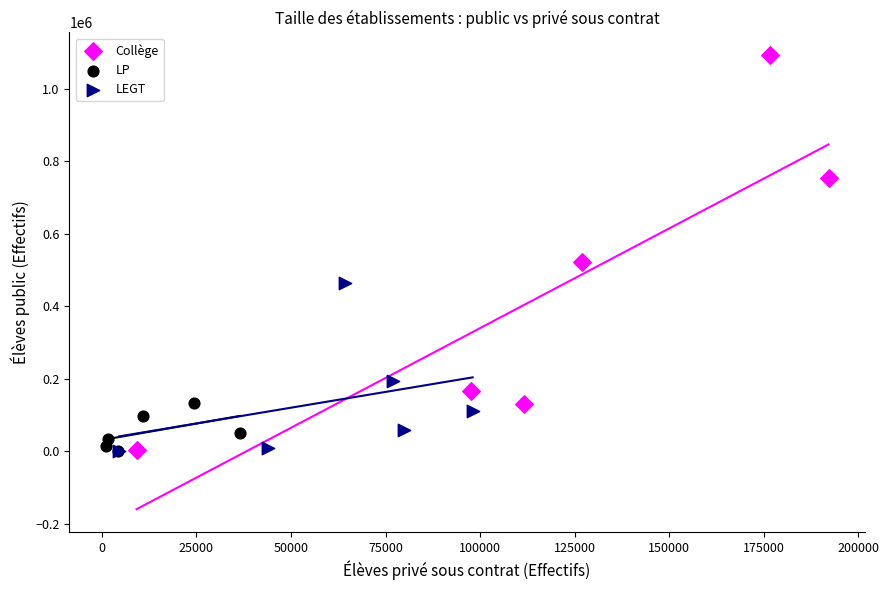

Which series has the widest spread of Y values?

Collège